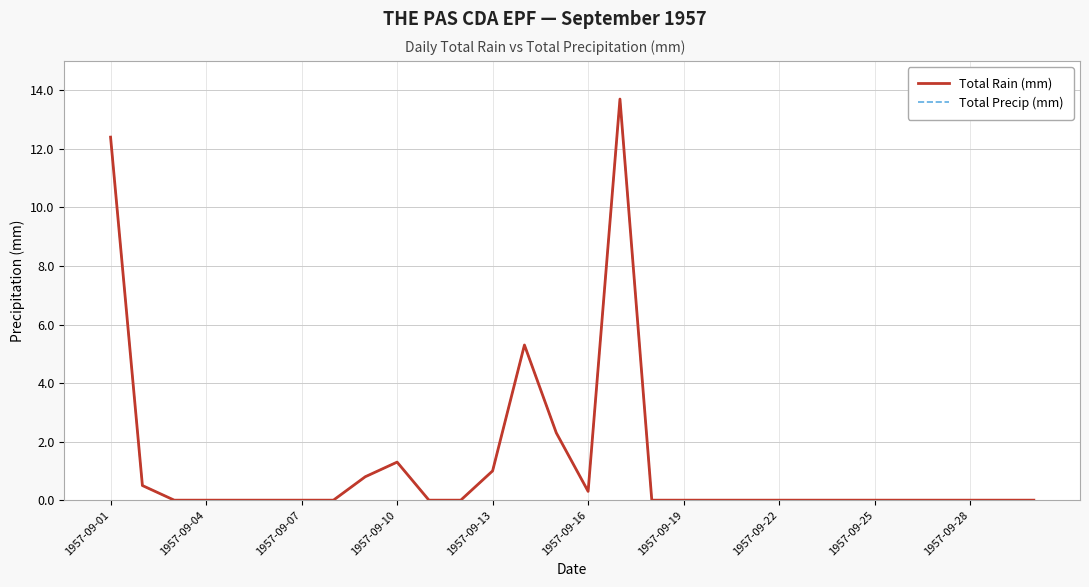

List the labels in order of Total Precip (mm) value, smallest first.

1957-09-07, 1957-09-10, 1957-09-13, 1957-09-16, 1957-09-19, 1957-09-22, 10, 11, 17, 18, 19, 20, 21, 22, 23, 24, 25, 26, 27, 28, 29, 15, 1957-09-04, 1957-09-25, 12, 1957-09-28, 14, 13, 1957-09-01, 16